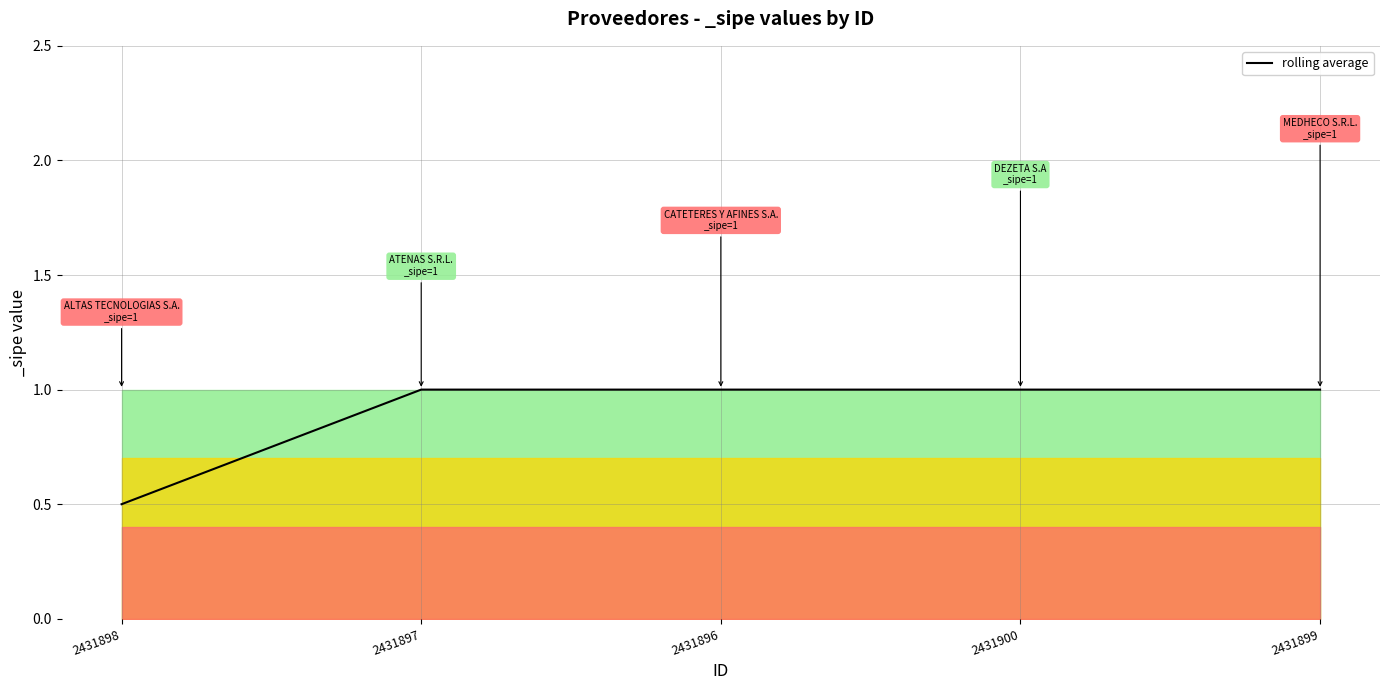

What is the minimum value shown in the chart?

0.5